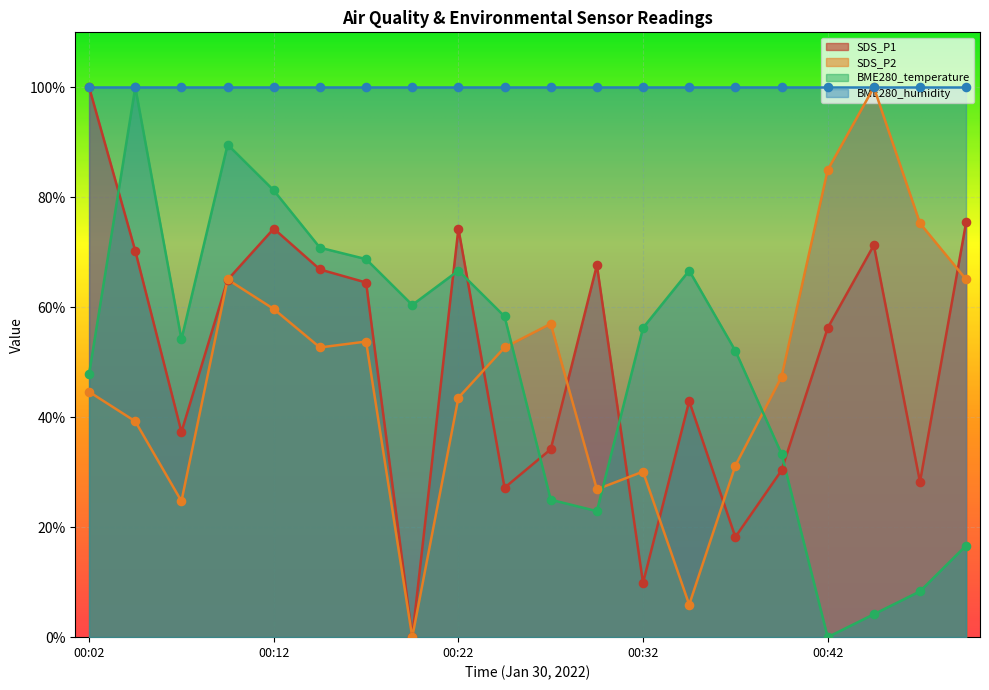

Which series has the widest spread of Y values?

SDS_P1